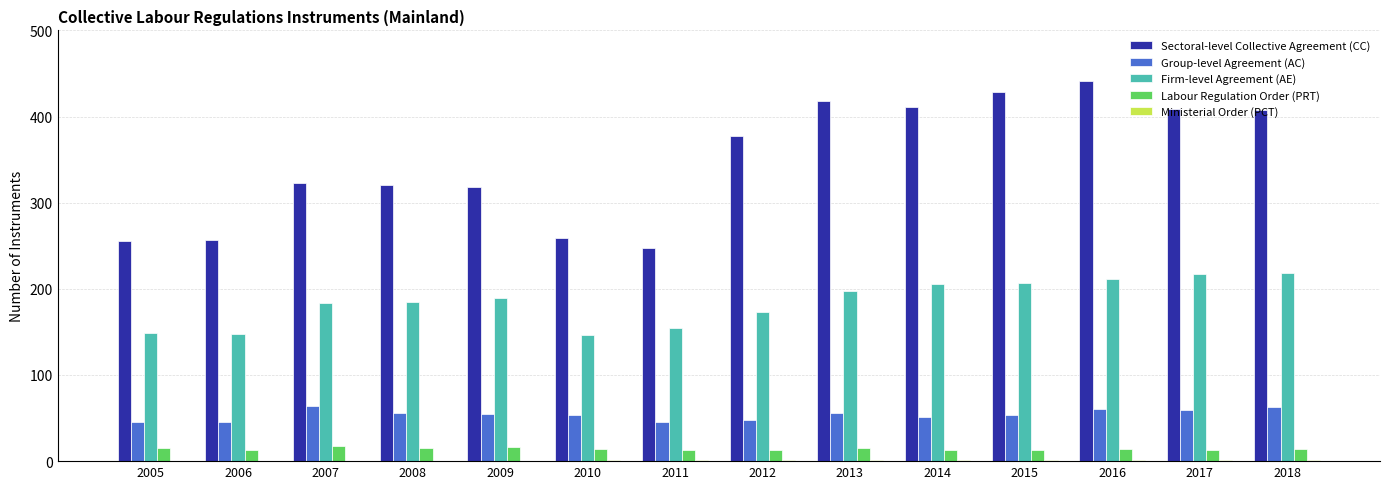

Which series changed the most between 2009 and 2013?

Sectoral-level Collective Agreement (CC)